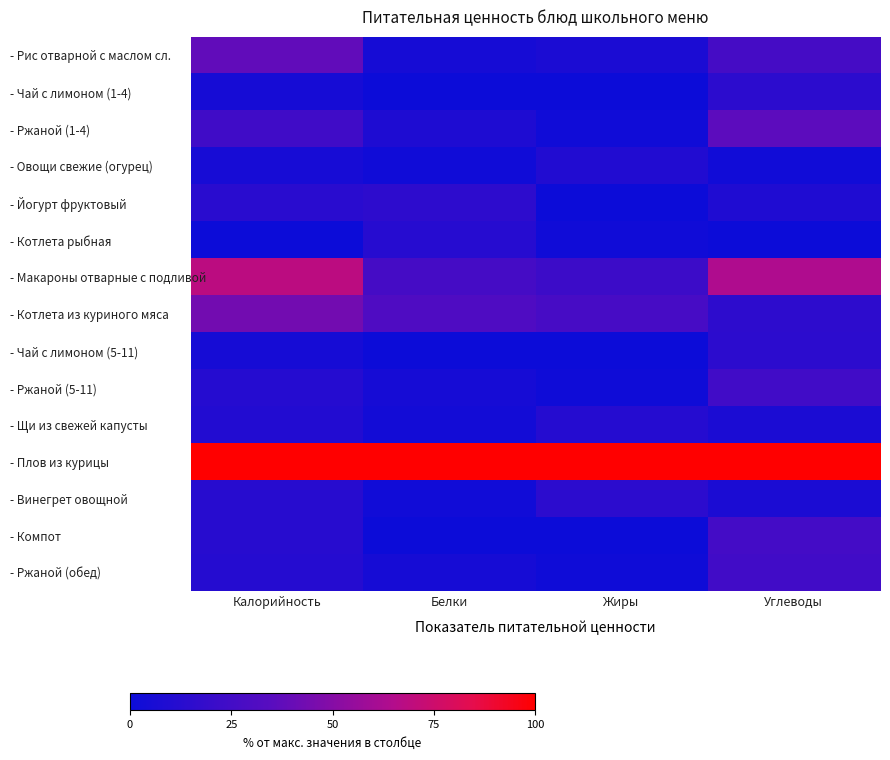

What is the difference between the highest and lowest values at Калорийность?

100.0